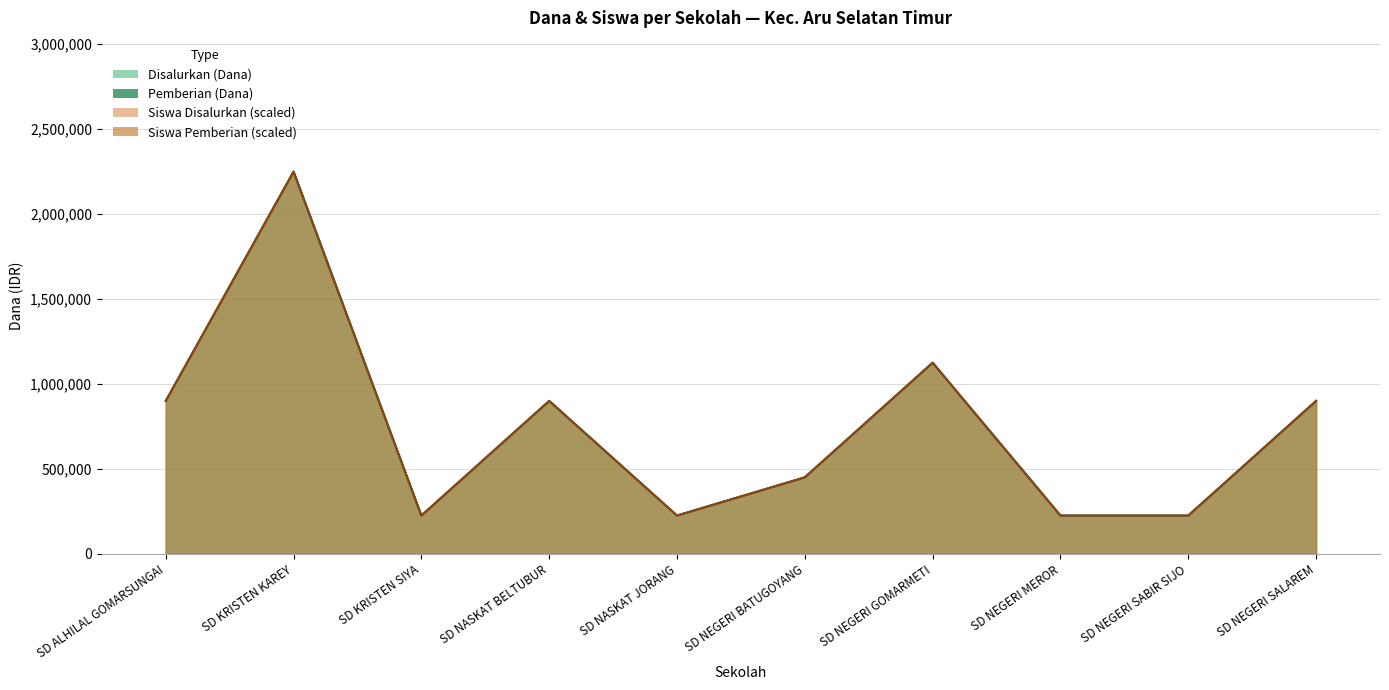

True or false: Pemberian (Dana) and Disalurkan (Dana) intersect in this chart.

False